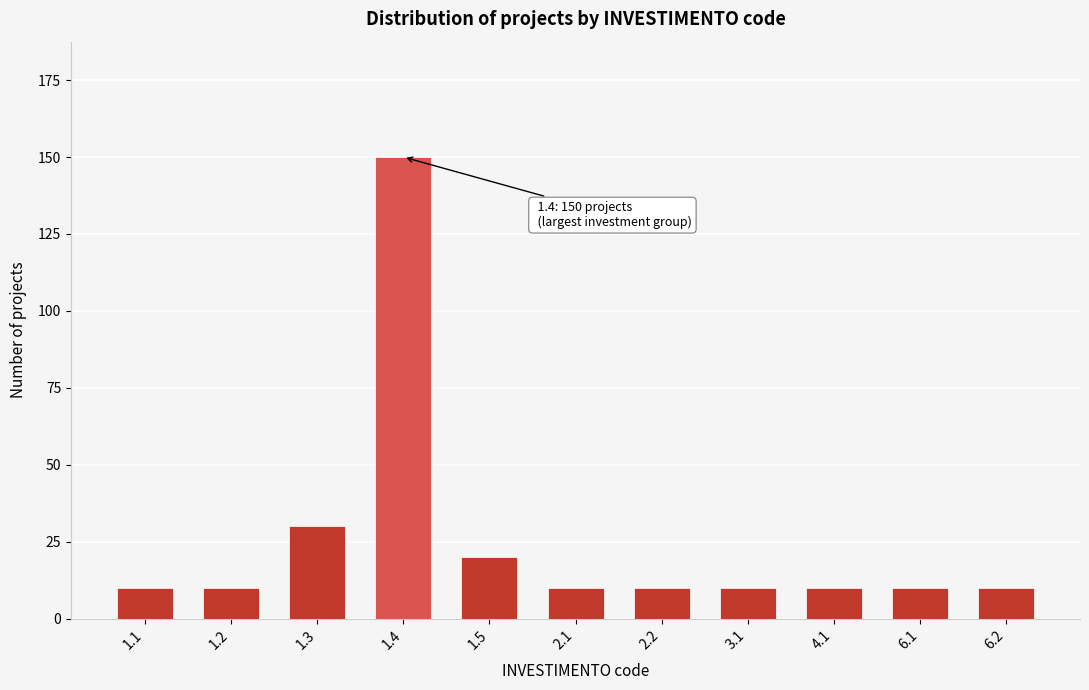

Reading left to right, what are all the values shown in this chart?

1.1=10	1.2=10	1.3=30	1.4=150	1.5=20	2.1=10	2.2=10	3.1=10	4.1=10	6.1=10	6.2=10